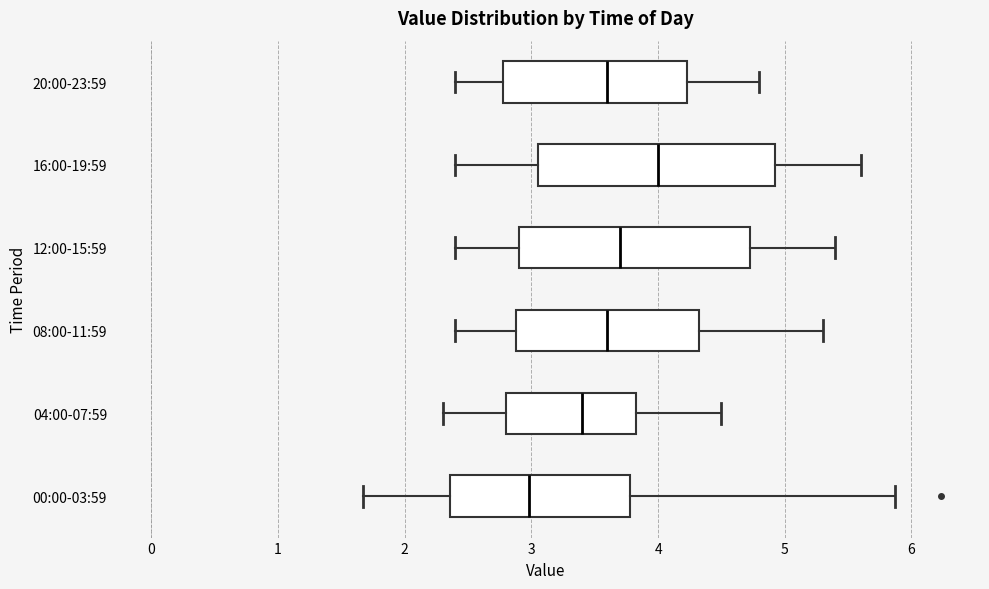

Reading bottom to top, transcribe this box plot: for each box, give where its median line is, the range the box spans, and where its two whiskers end, as read against the x-axis. The values are not printed on the chart, so give them approximately, as read against the axis.

00:00-03:59: median 3.0, box 2.4 to 3.8, whiskers 1.7 to 5.9
04:00-07:59: median 3.4, box 2.8 to 3.8, whiskers 2.3 to 4.5
08:00-11:59: median 3.6, box 2.9 to 4.3, whiskers 2.4 to 5.3
12:00-15:59: median 3.7, box 2.9 to 4.7, whiskers 2.4 to 5.4
16:00-19:59: median 4.0, box 3.1 to 4.9, whiskers 2.4 to 5.6
20:00-23:59: median 3.6, box 2.8 to 4.2, whiskers 2.4 to 4.8